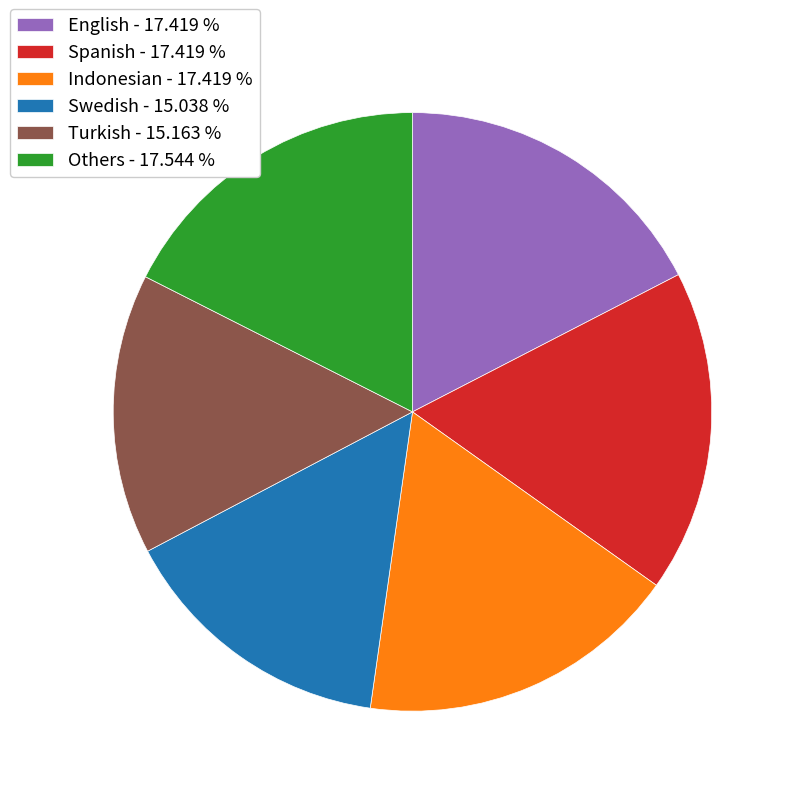

Is there a majority slice in this chart?

No